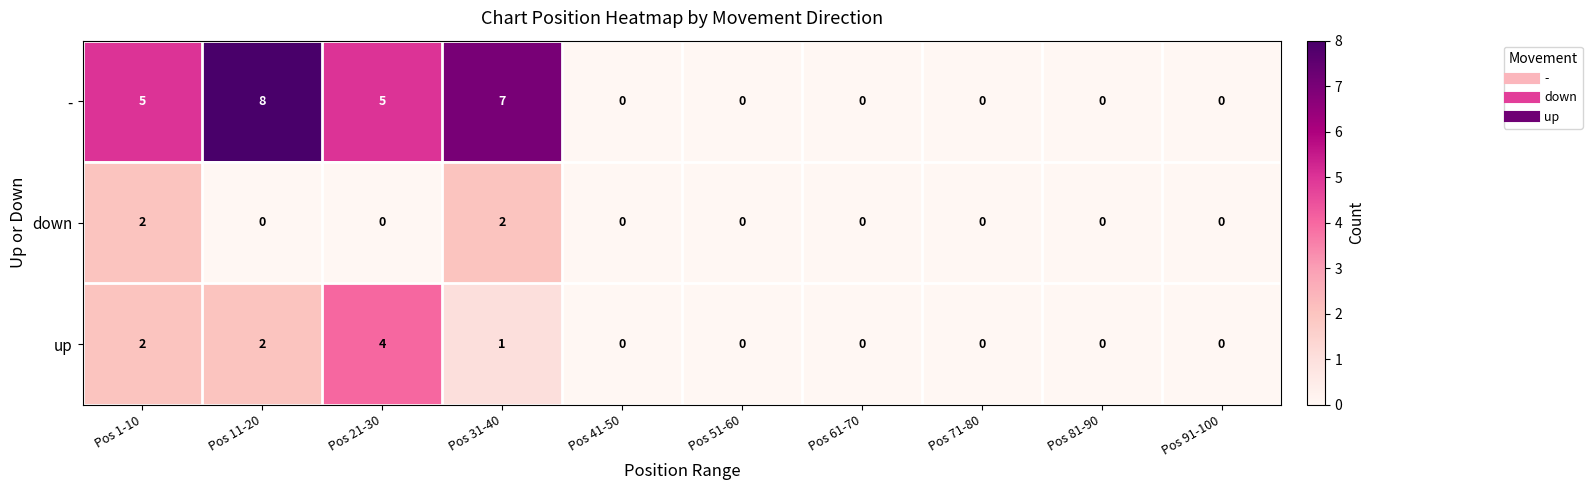

How many categories are shown in the chart?

10